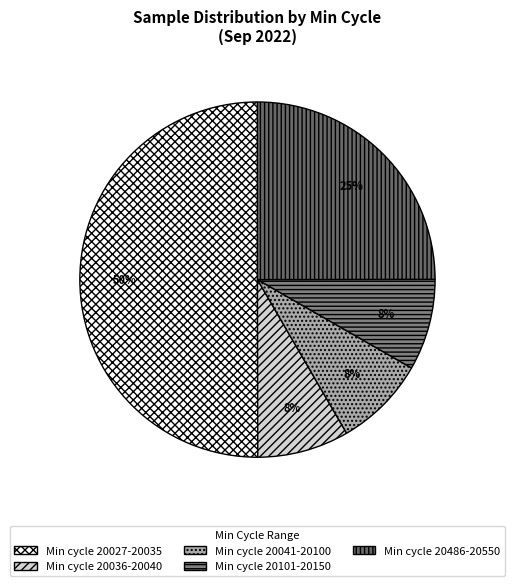

To the nearest percent, what is the average slice percentage?

20%